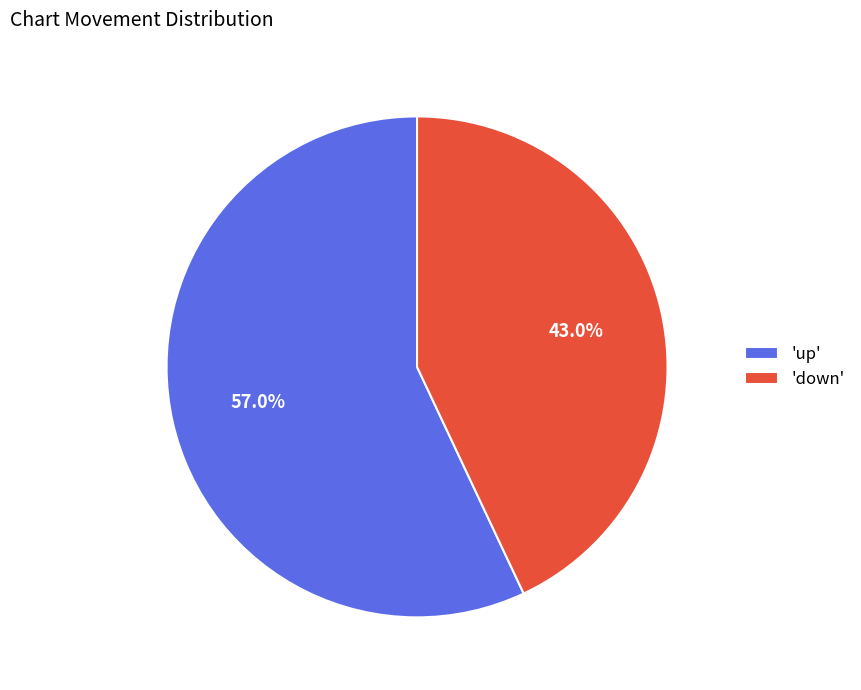

Is 'up' the majority of the pie?

Yes